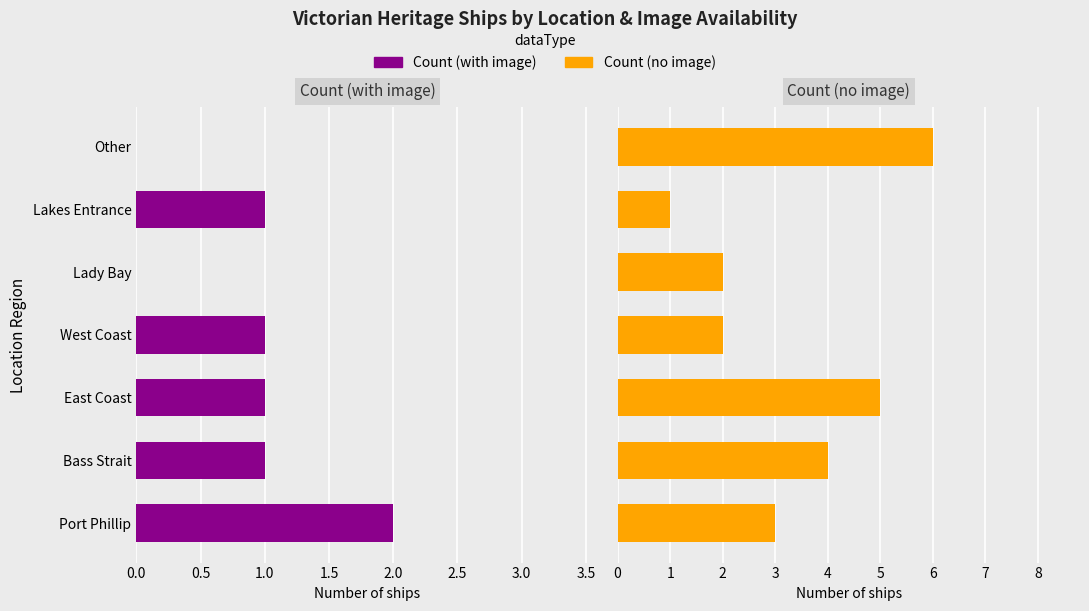

Are the bars horizontal?

Yes